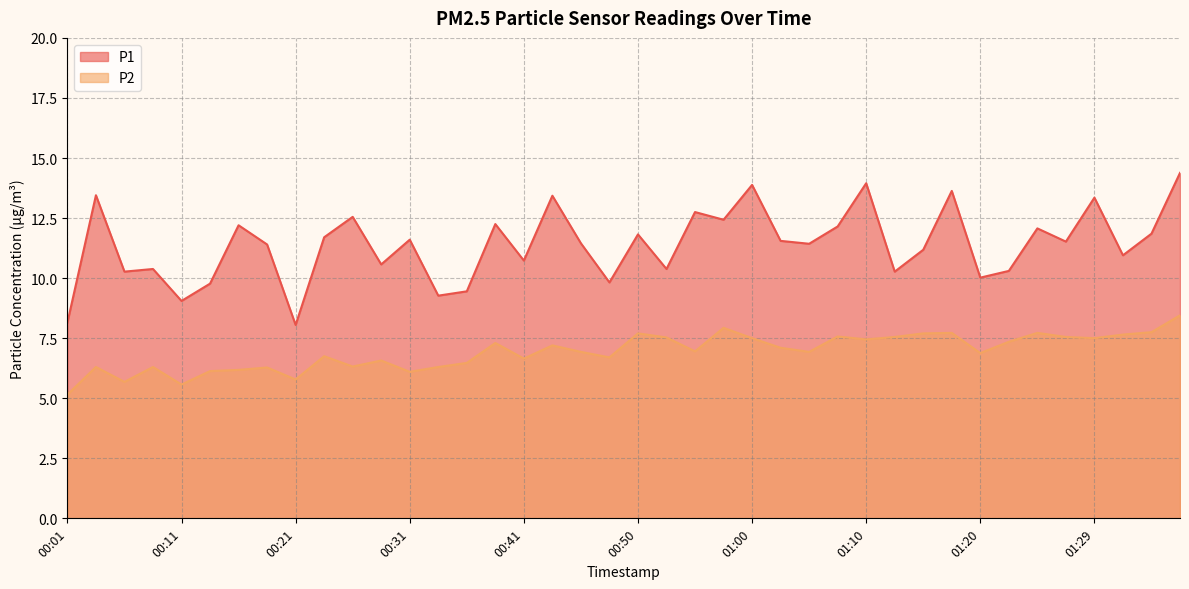

True or false: P2 has a value of 6.1 at 00:13.

True